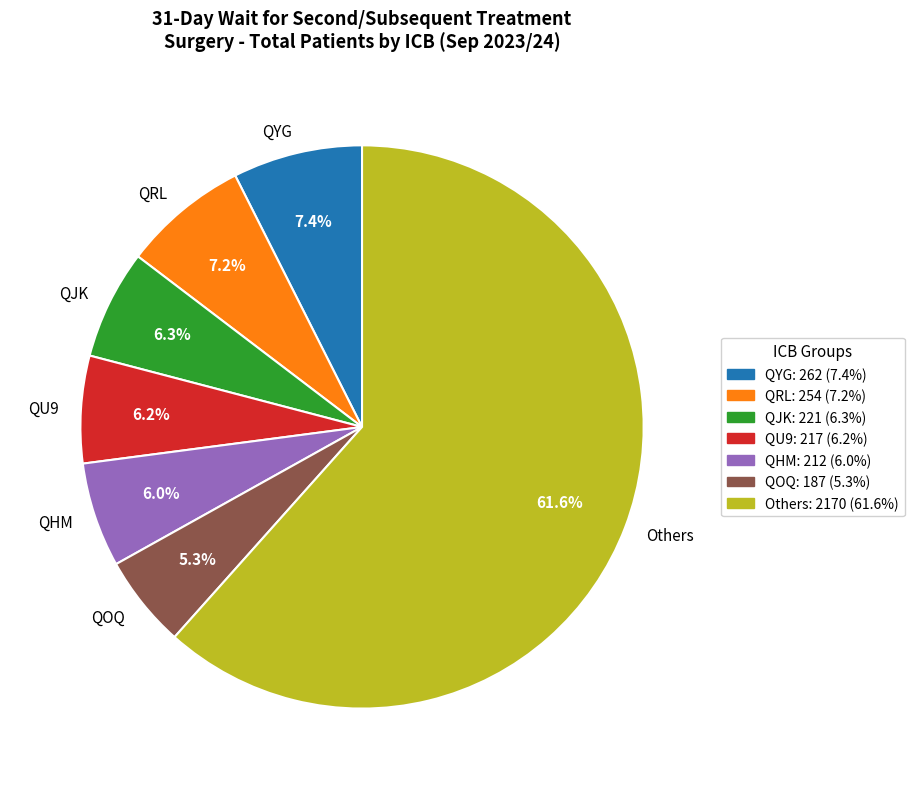

What is the smallest slice in the pie chart?

QOQ